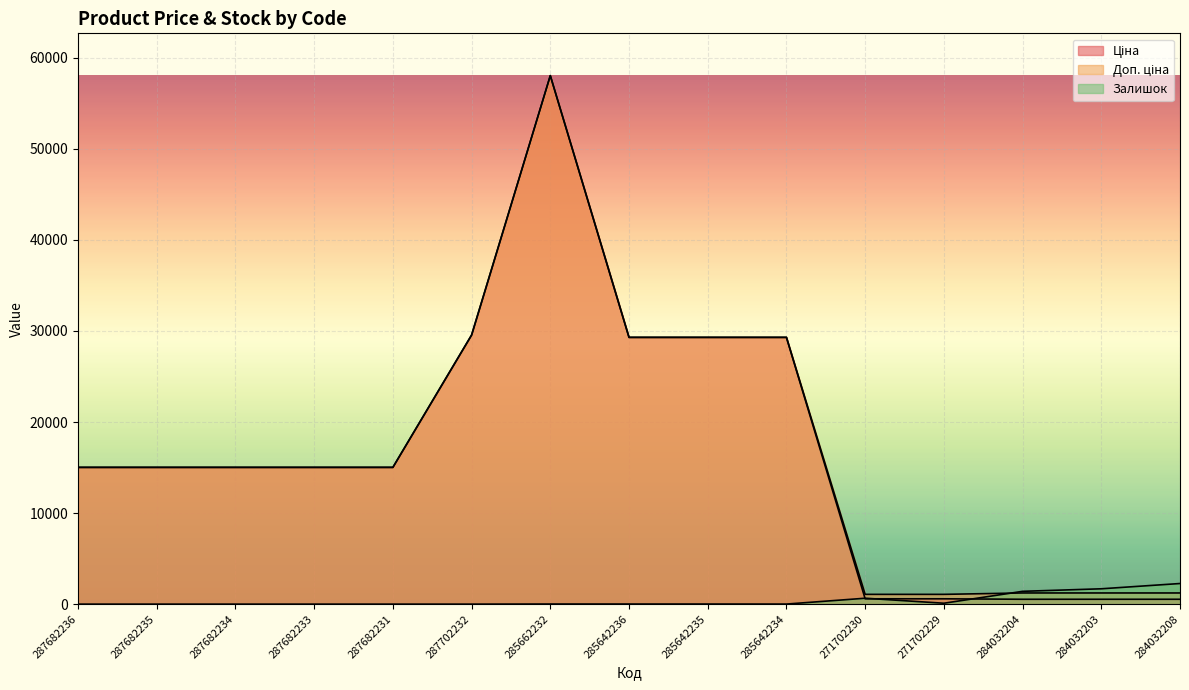

Between 271702230 and 287682236, which is larger?

287682236